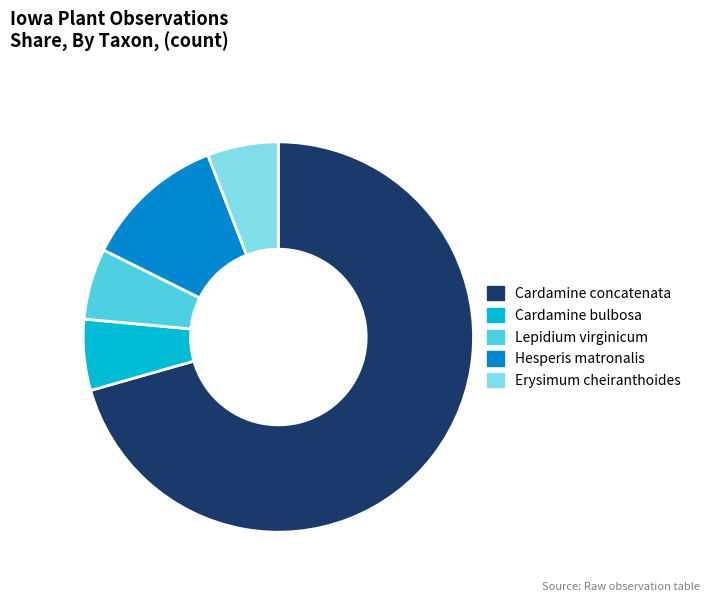

Which slice is the largest?

Cardamine concatenata